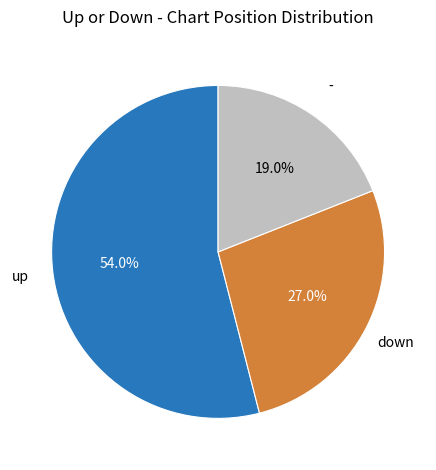

Is there a majority slice in this chart?

Yes